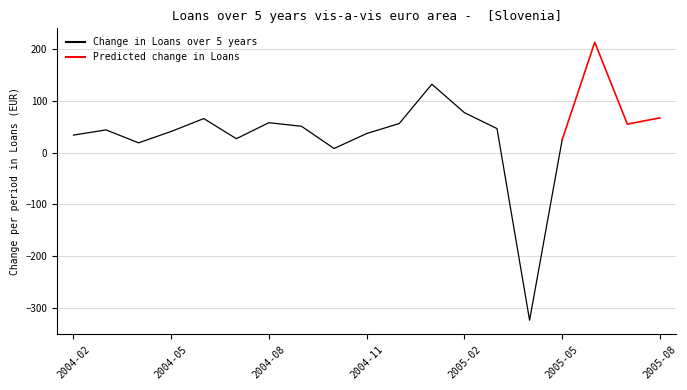

The value of Change in Loans over 5 years at 2004-02 is 12.3. True or false?

False